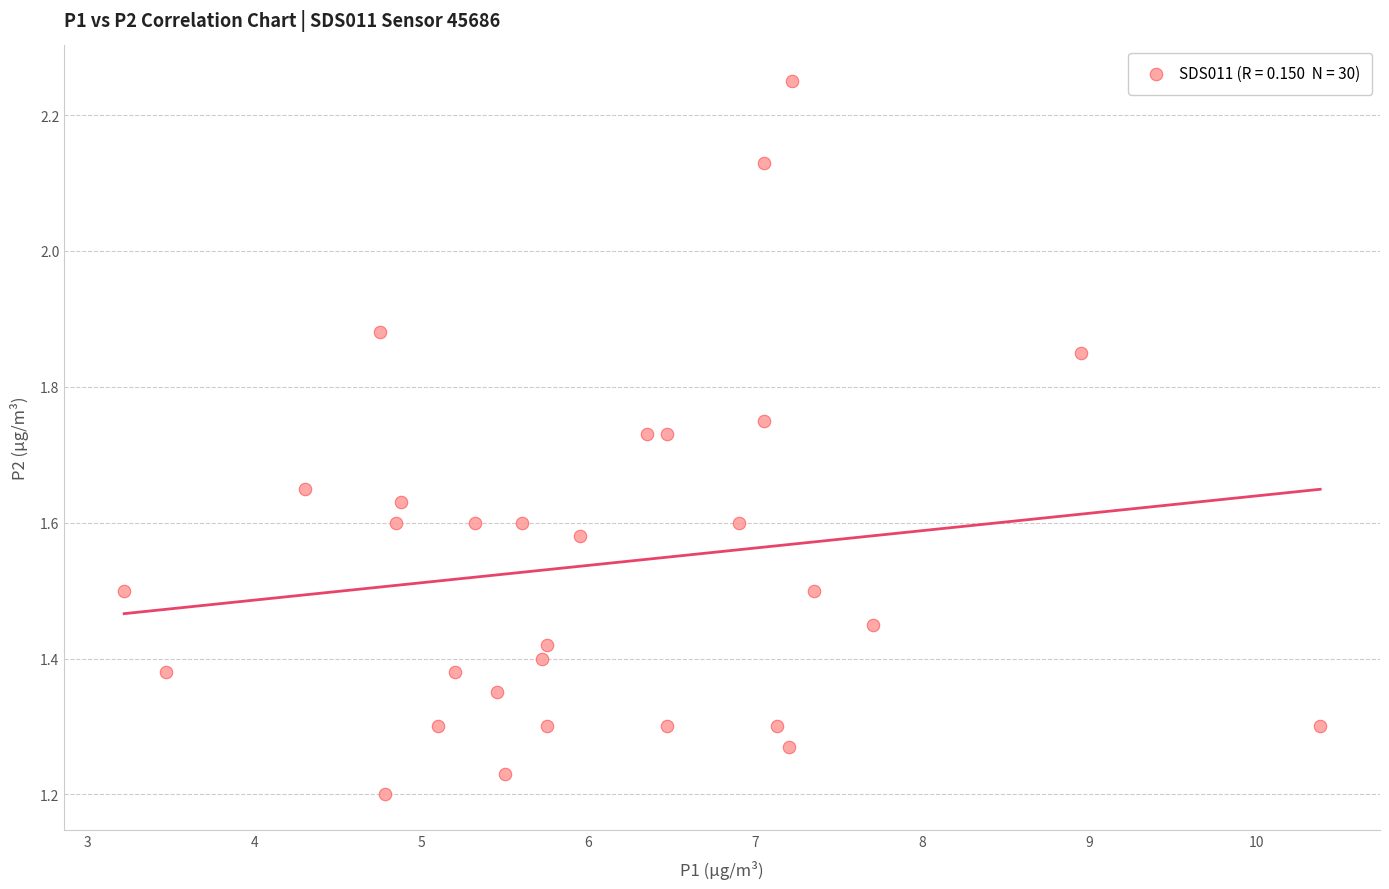

What is the range of X values (max minus min)?

7.2